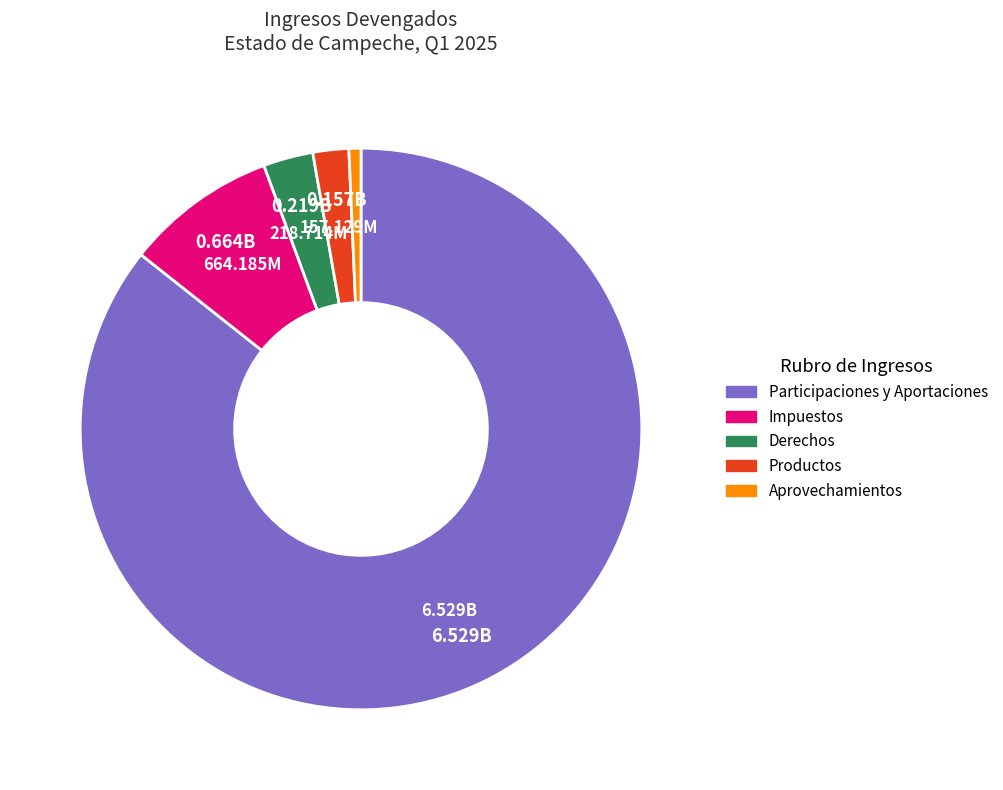

Is there any slice that represents more than half of the pie?

Yes